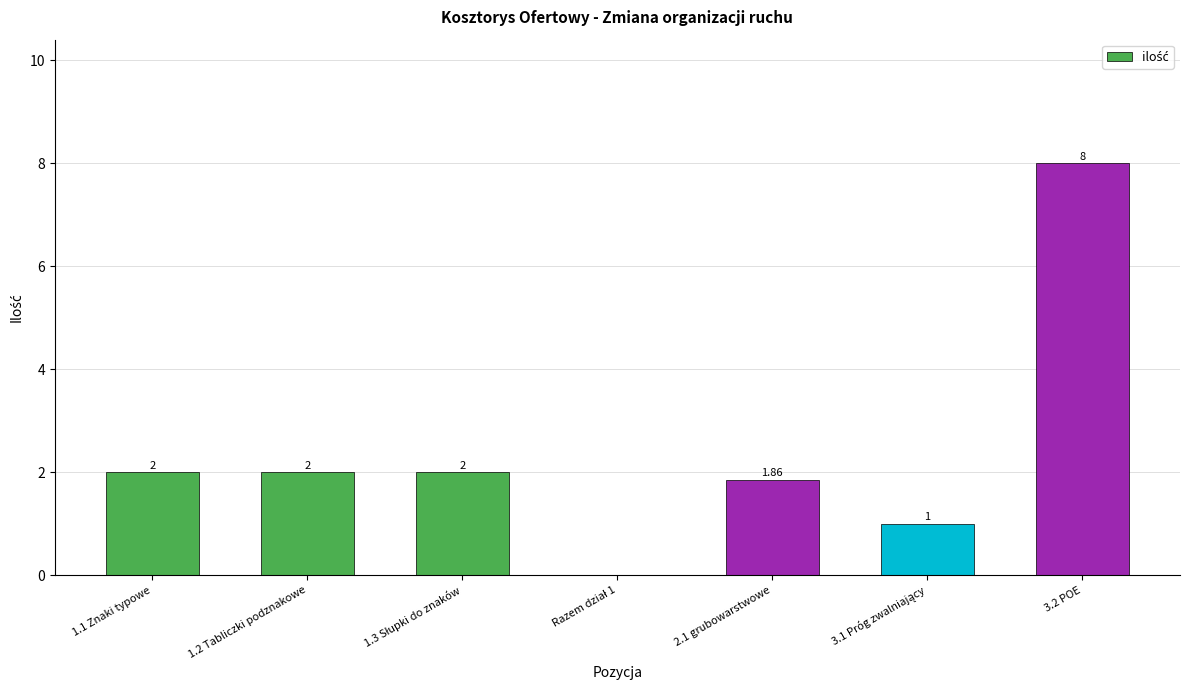

Between 1.1 Znaki typowe and 3.2 POE, which is larger?

3.2 POE